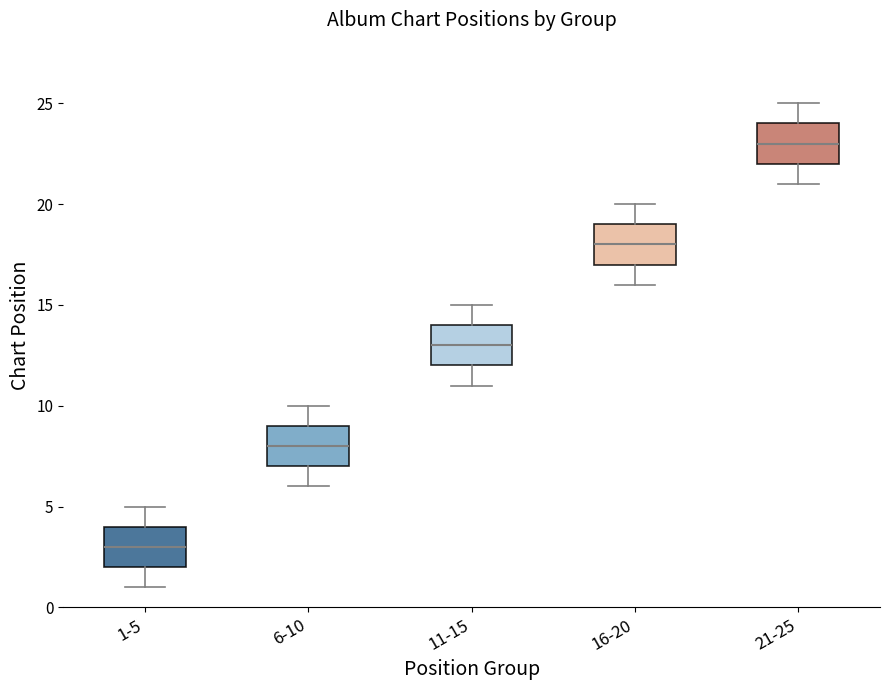

Reading left to right, transcribe this box plot: for each box, give where its median line is, the range the box spans, and where its two whiskers end, as read against the y-axis. The values are not printed on the chart, so give them approximately, as read against the axis.

1-5: median 3, box 2 to 4, whiskers 1 to 5
6-10: median 8, box 7 to 9, whiskers 6 to 10
11-15: median 13, box 12 to 14, whiskers 11 to 15
16-20: median 18, box 17 to 19, whiskers 16 to 20
21-25: median 23, box 22 to 24, whiskers 21 to 25